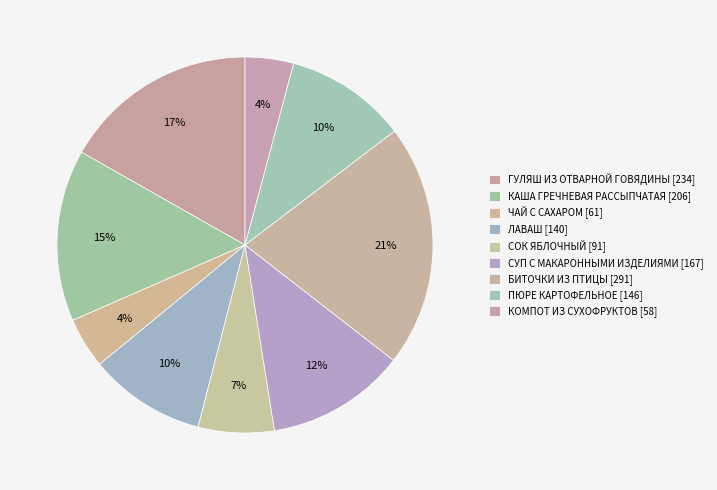

To the nearest percent, what portion does ПЮРЕ КАРТОФЕЛЬНОЕ represent?

10%